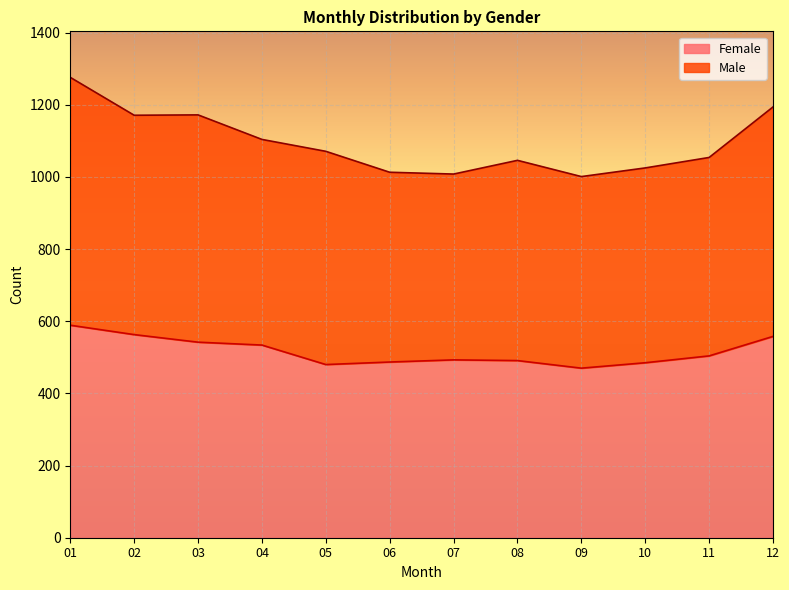

How many interior local peaks (higher than both neighbors) does the data have?

1